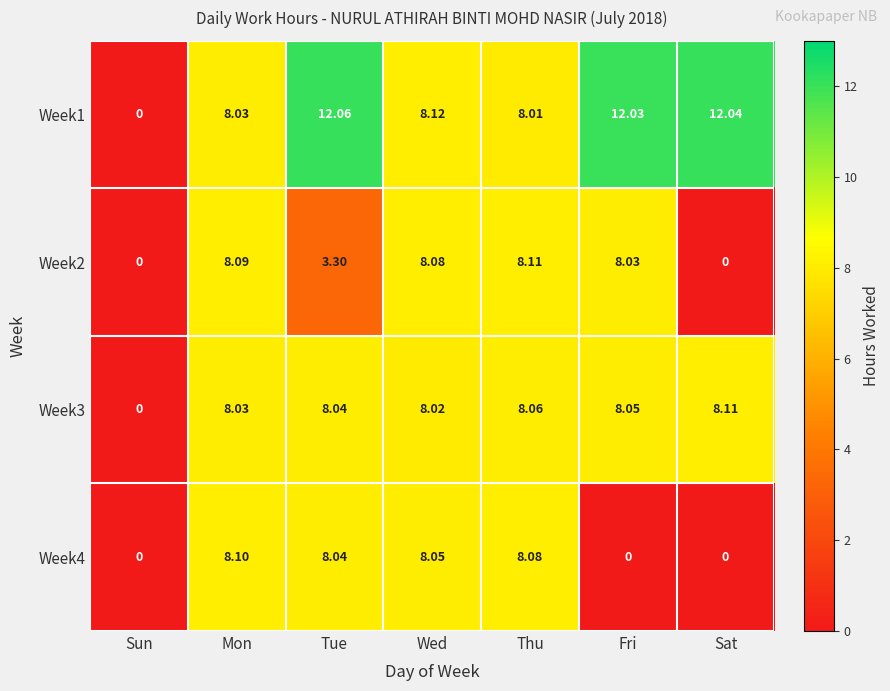

Which series has the largest range (max minus min)?

Week1